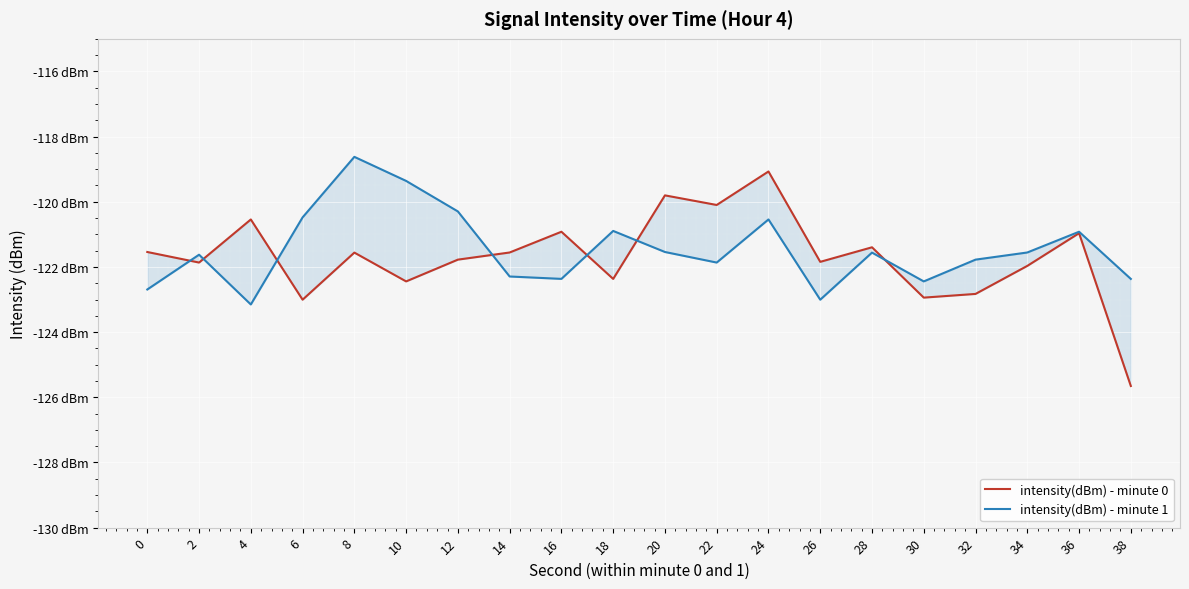

At 2, list the series in order from largest to smallest.

intensity(dBm) - minute 1, intensity(dBm) - minute 0